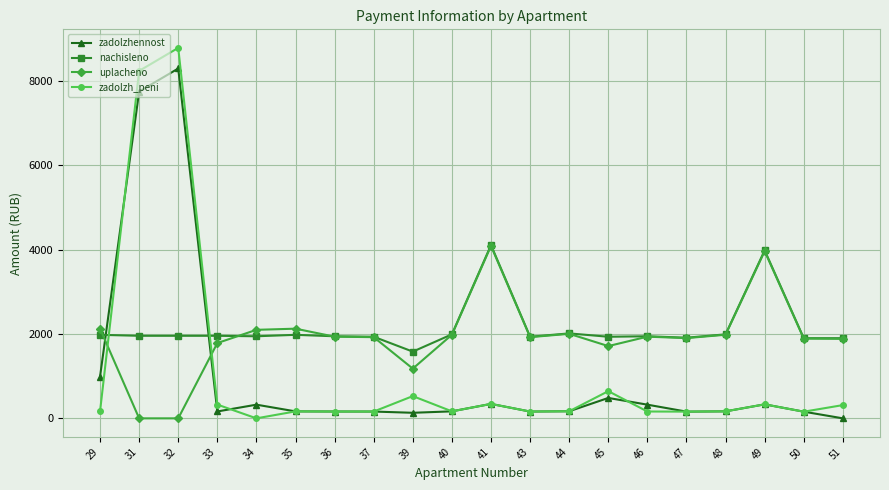

How many interior local peaks does the uplacheno series have?

5